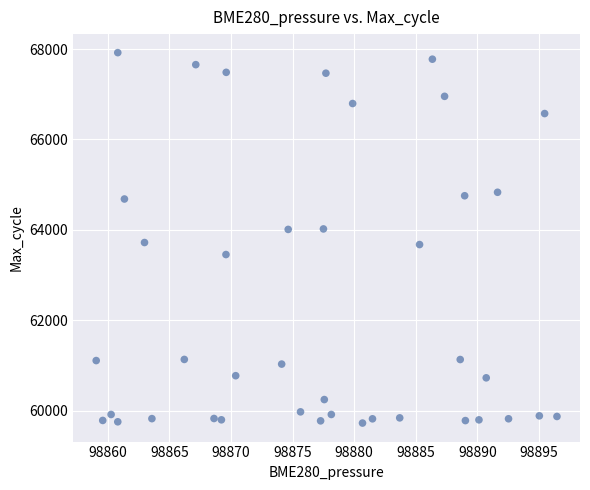

What is the range of Y values (max minus min)?

8197